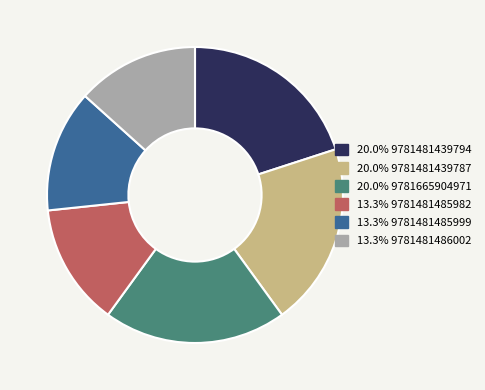

Is there any slice that represents more than half of the pie?

No